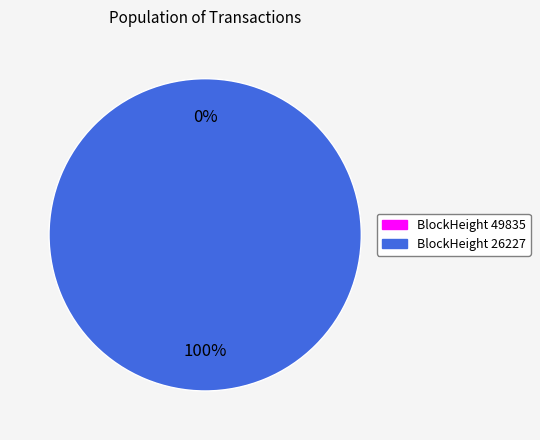

Is there any slice that represents more than half of the pie?

Yes